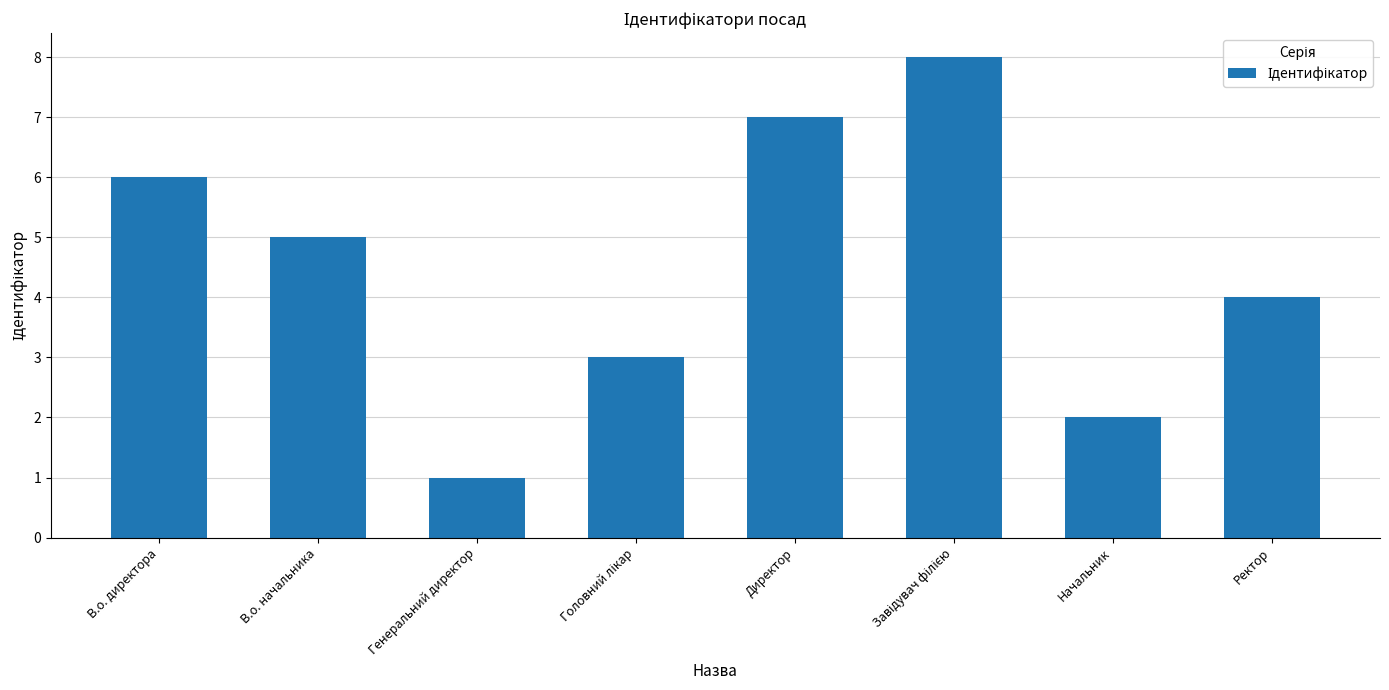

Reading left to right, list all the values displayed in this chart.

6	5	1	3	7	8	2	4